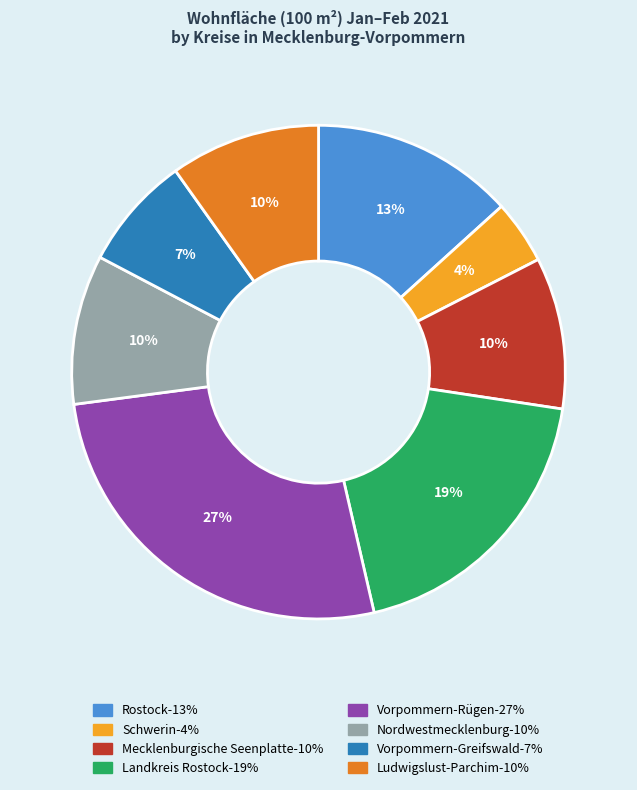

Which category has the biggest portion of the pie?

Vorpommern-Rügen